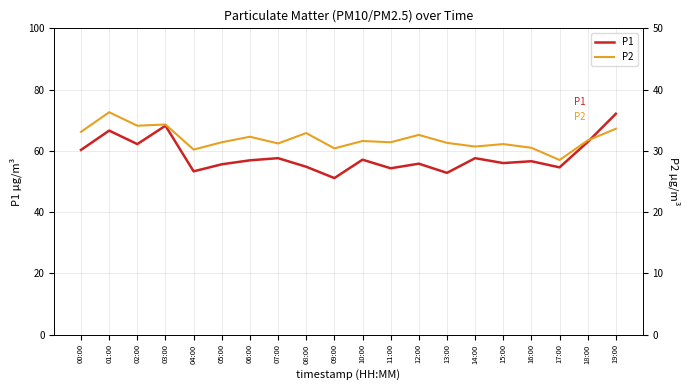

True or false: P2 and P1 cross at least once.

False